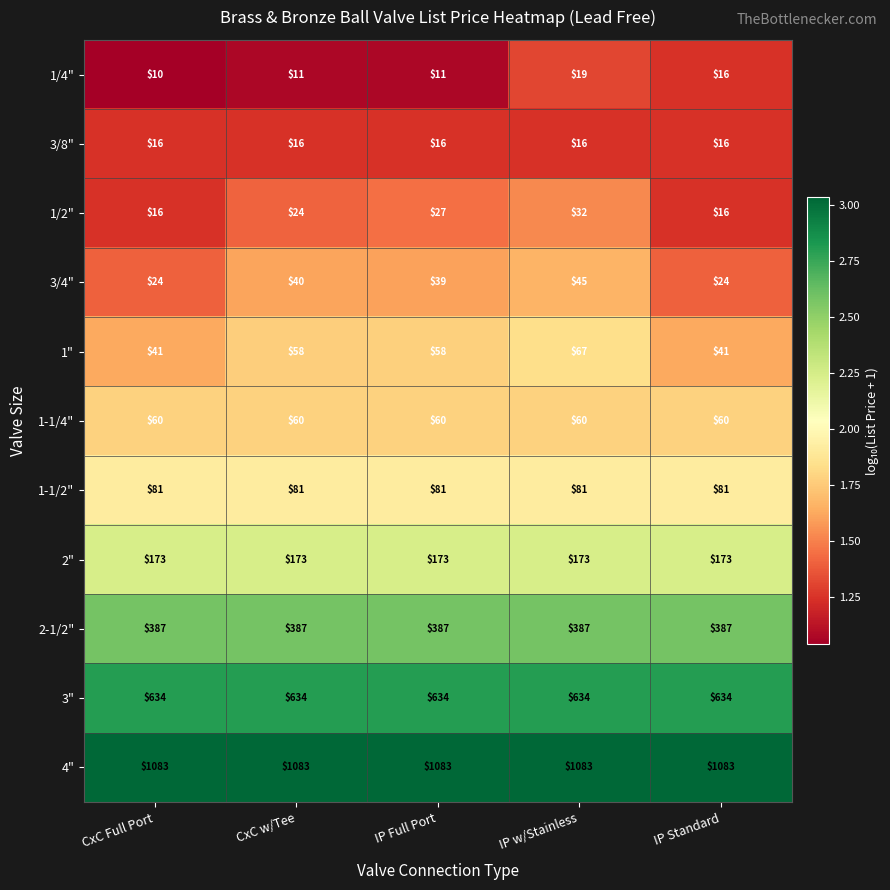

What is the difference between the 1/4" values at CxC Full Port and IP w/Stainless?

9